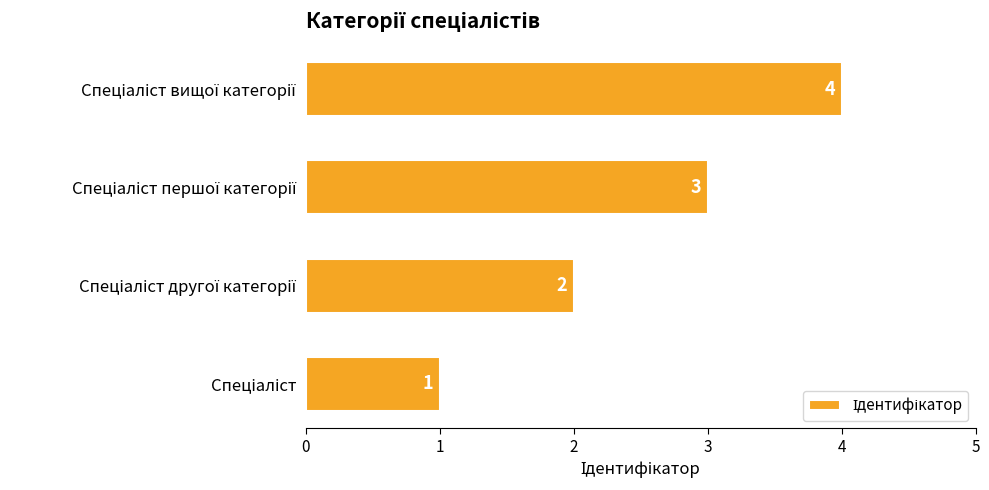

What is the sum of all values?

10